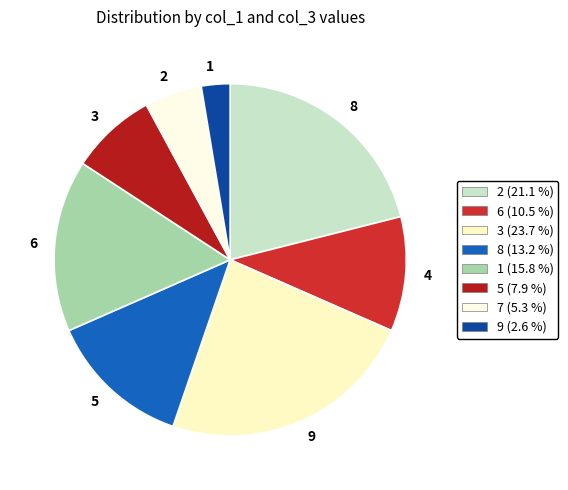

Is the sum of 1 and 9 greater than half?

No